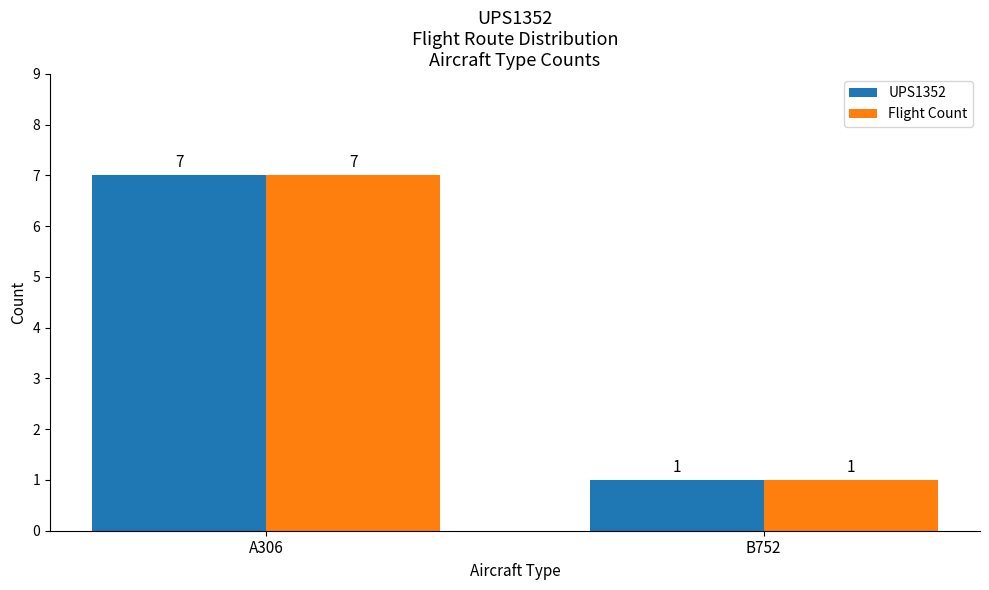

Reading left to right, list all the values displayed in this chart.

UPS1352: A306=7	B752=1
Flight Count: A306=7	B752=1